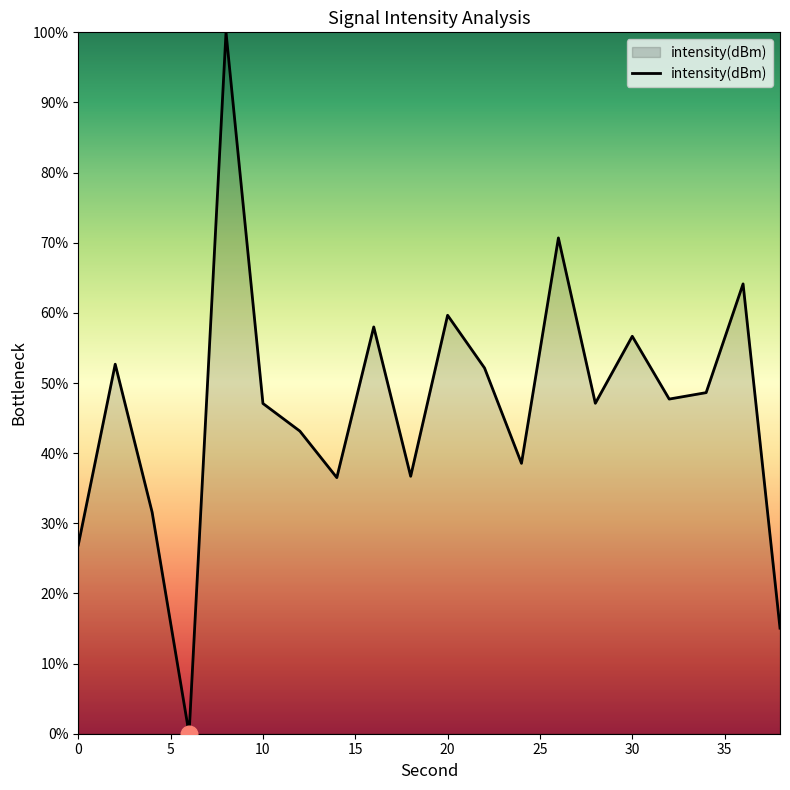

How many interior local peaks (higher than both neighbors) does the data have?

7